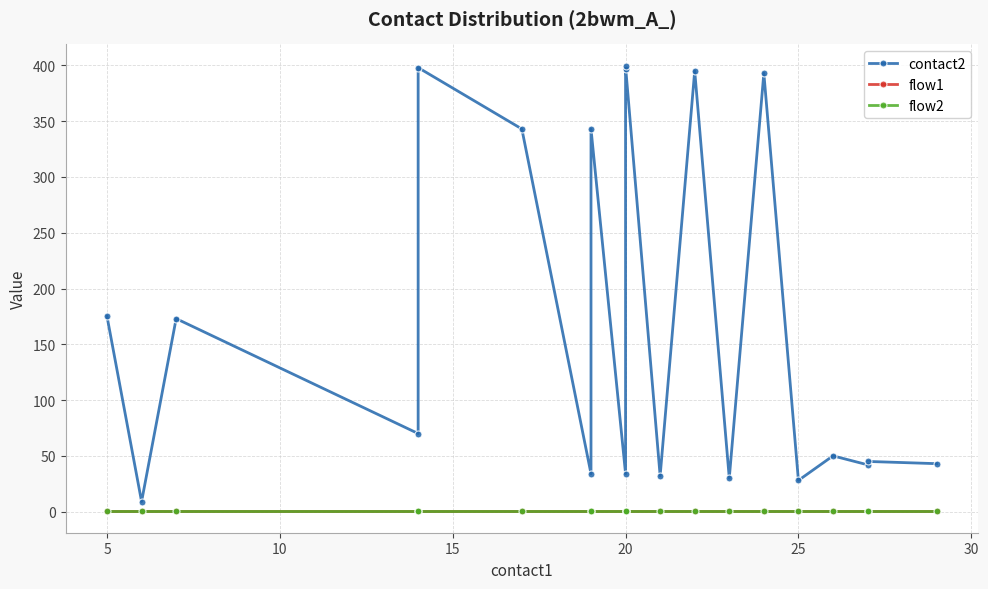

What are all the series names shown in the legend?

contact2, flow1, flow2